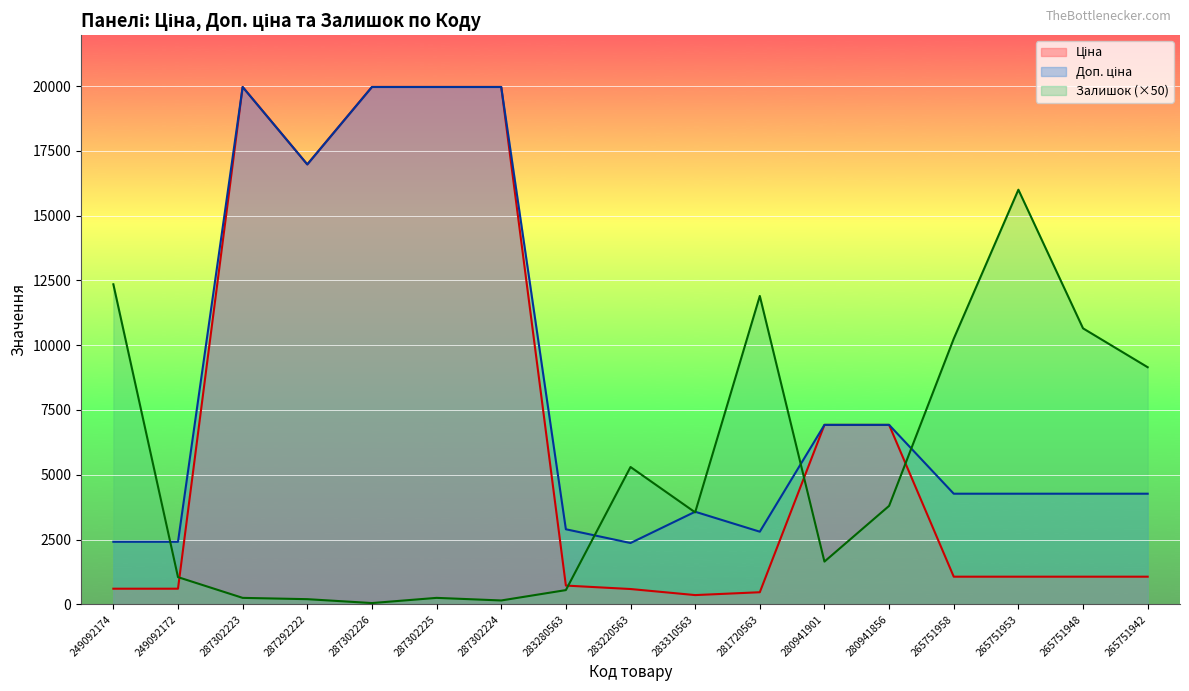

After their last crossing, which series has the higher values: Доп. ціна or Залишок?

Залишок